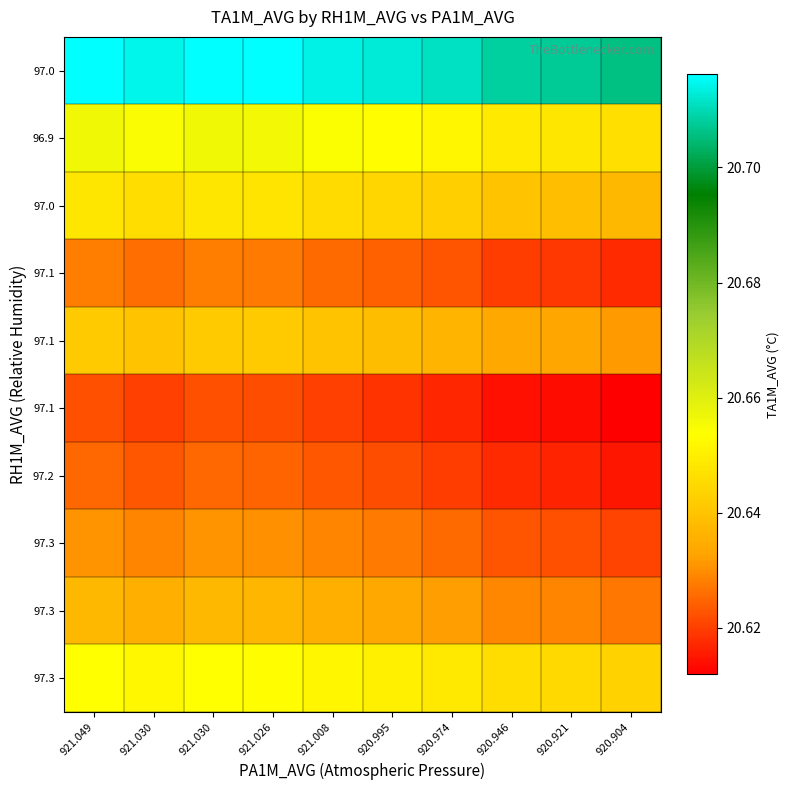

What is the total value across all series at 920.921?

206.4